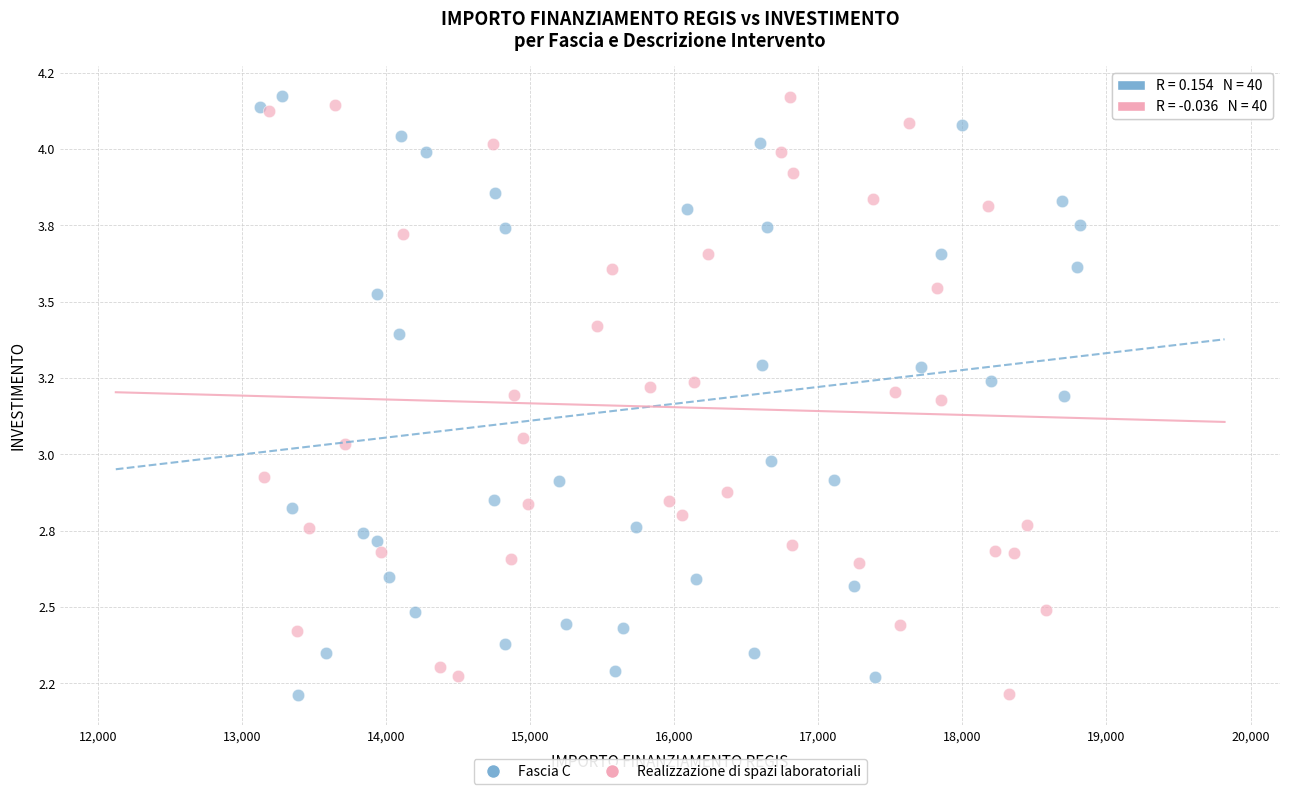

What are all the series names shown in the legend?

Fascia C, Realizzazione di spazi laboratoriali